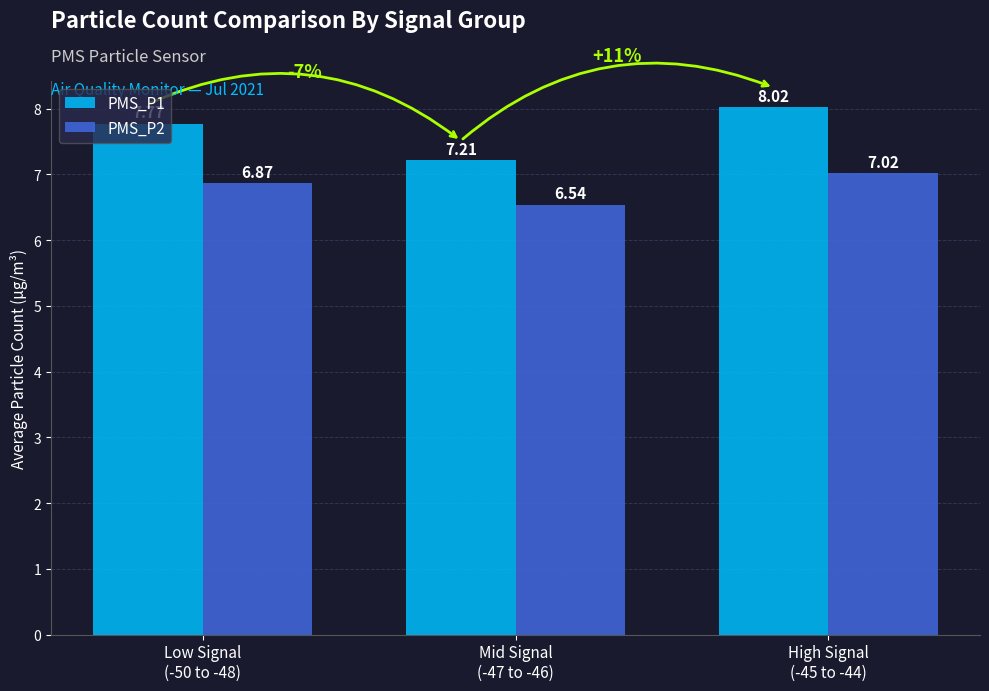

Rank the series by their maximum value, from lowest to highest.

PMS_P2, PMS_P1